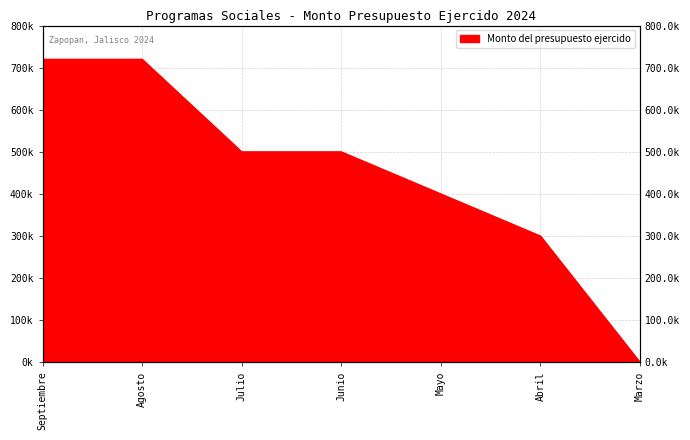

What is the difference between the maximum and minimum values?

720000